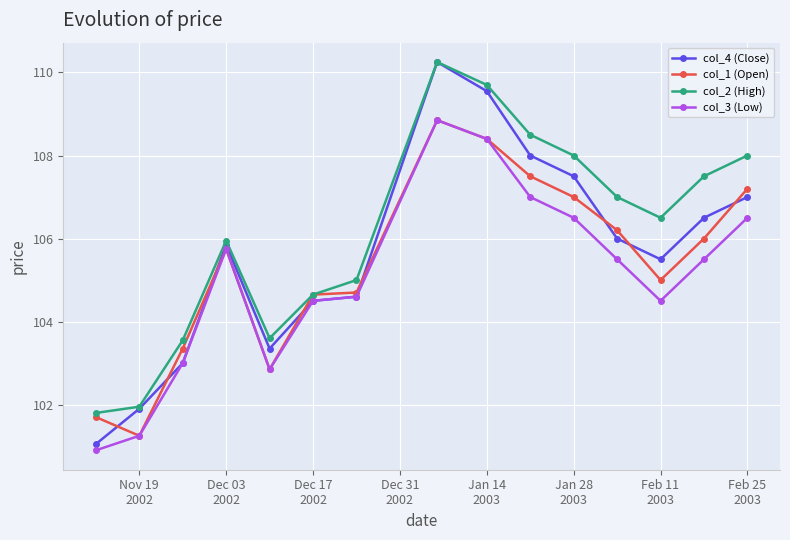

True or false: col_4 (Close) has more than 1 interior local peaks.

True